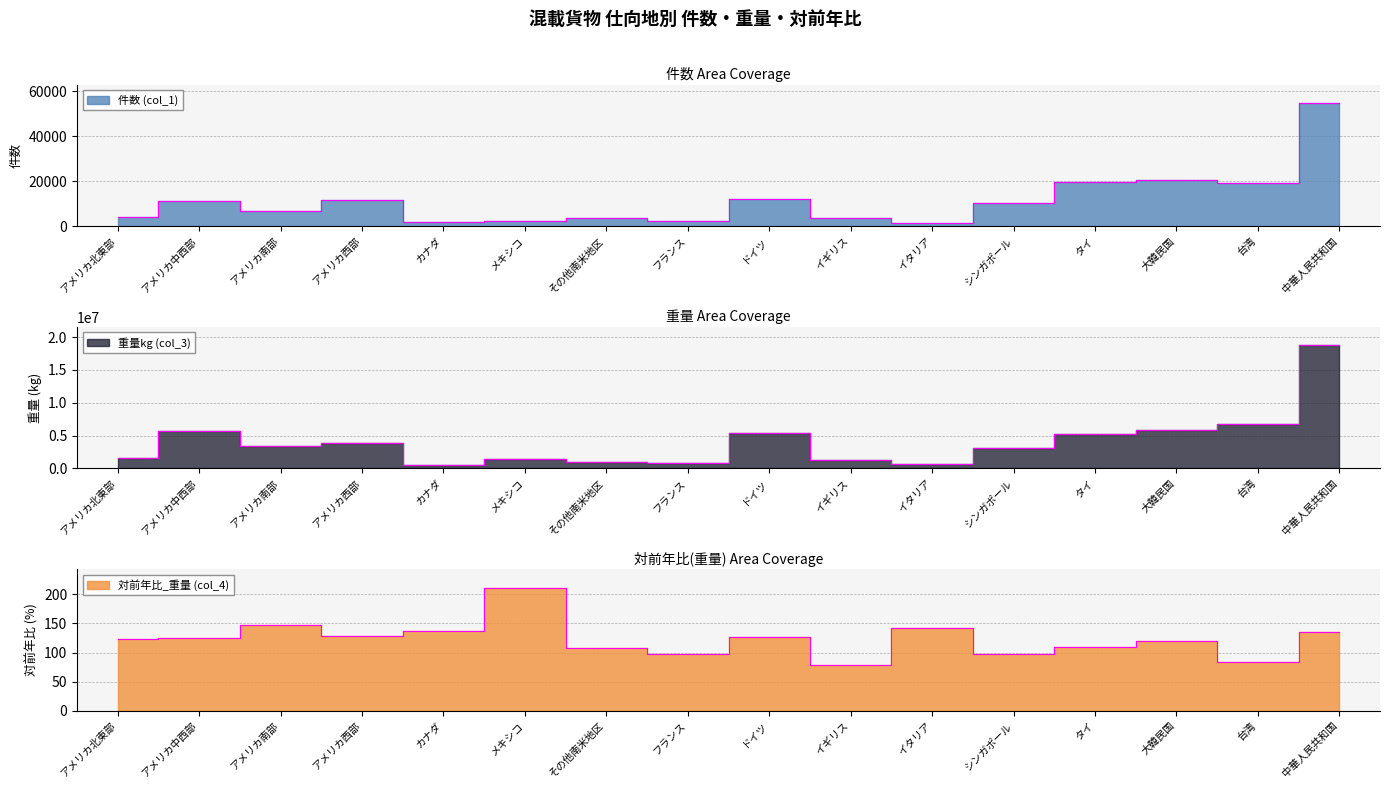

True or false: 対前年比_重量 (col_4) and 件数 (col_1) intersect in this chart.

False